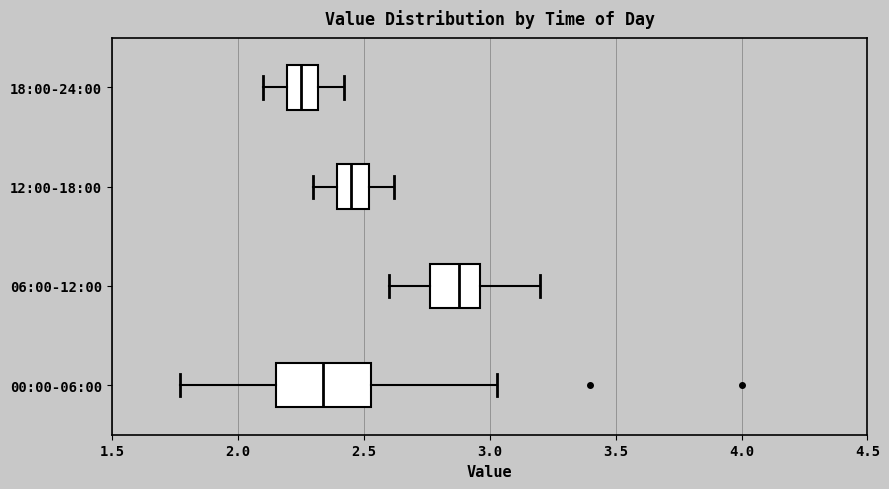

Which box's median line is the furthest to the left?

18:00-24:00